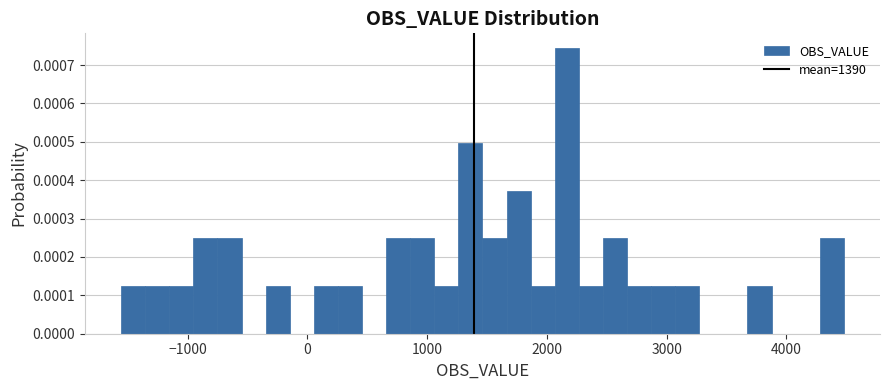

Around what value on the x-axis is the tallest bar? Give the approximate position of its centre, as read against the axis.

2200